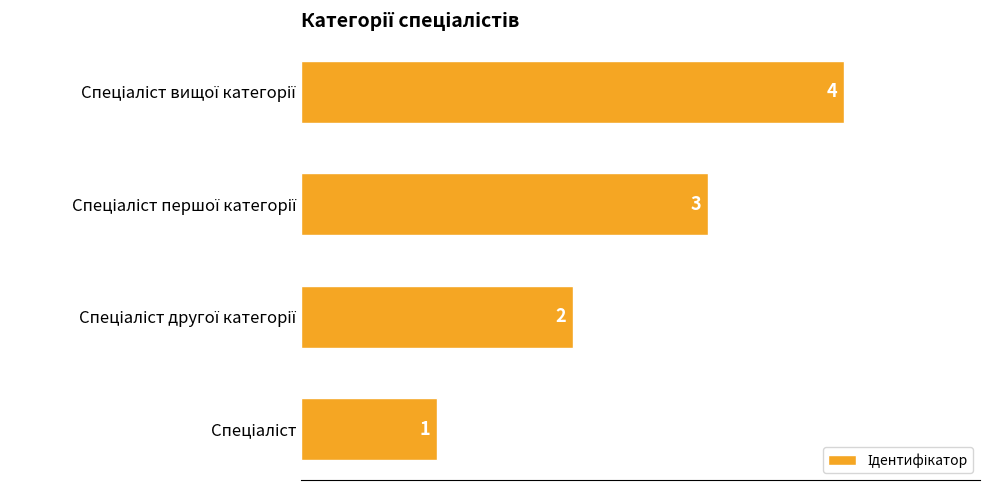

What is the difference between the maximum and minimum values?

3